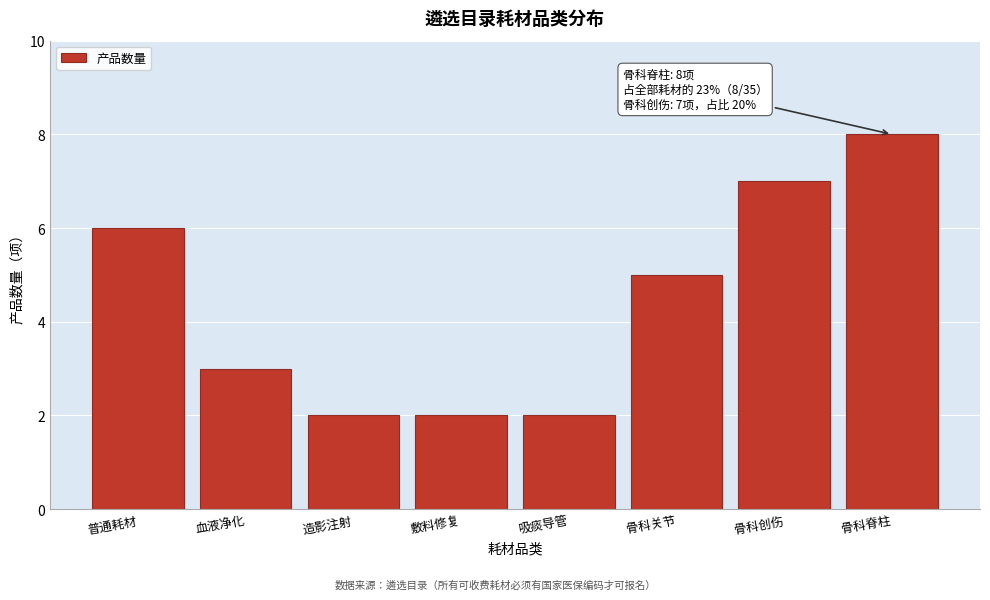

Reading left to right, list all the values displayed in this chart.

6	3	2	2	2	5	7	8